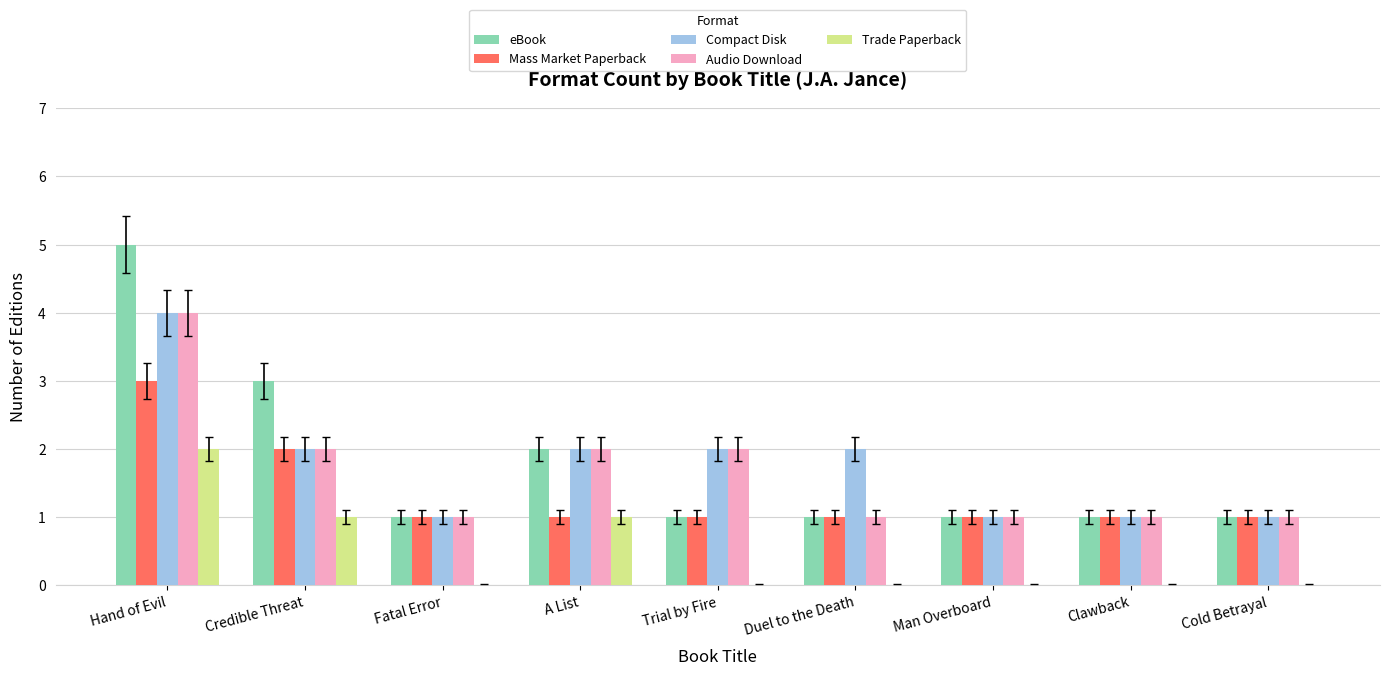

The Audio Download series shows 2 at Cold Betrayal. True or false?

False